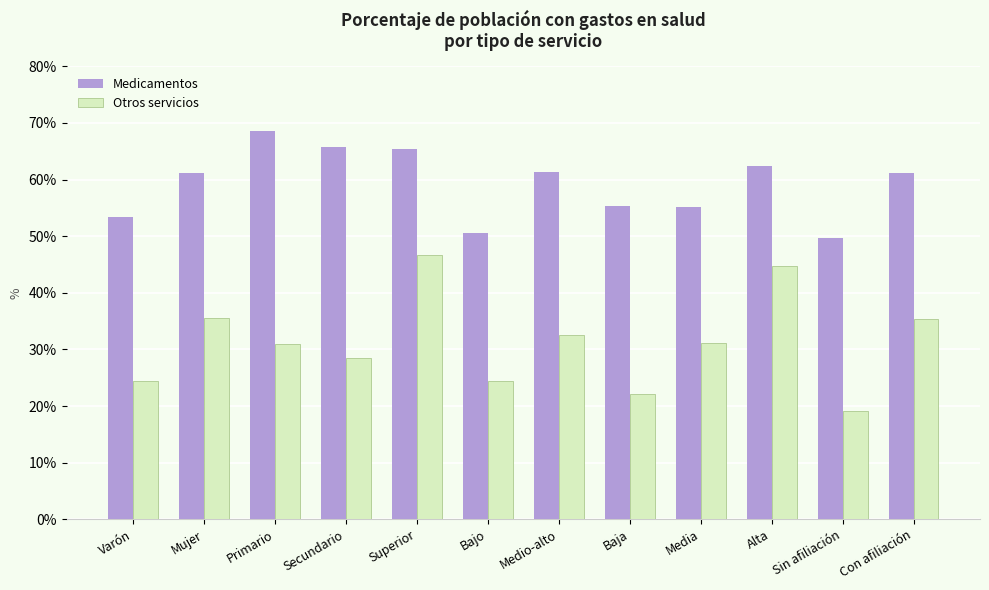

What position from the left is Alta?

10